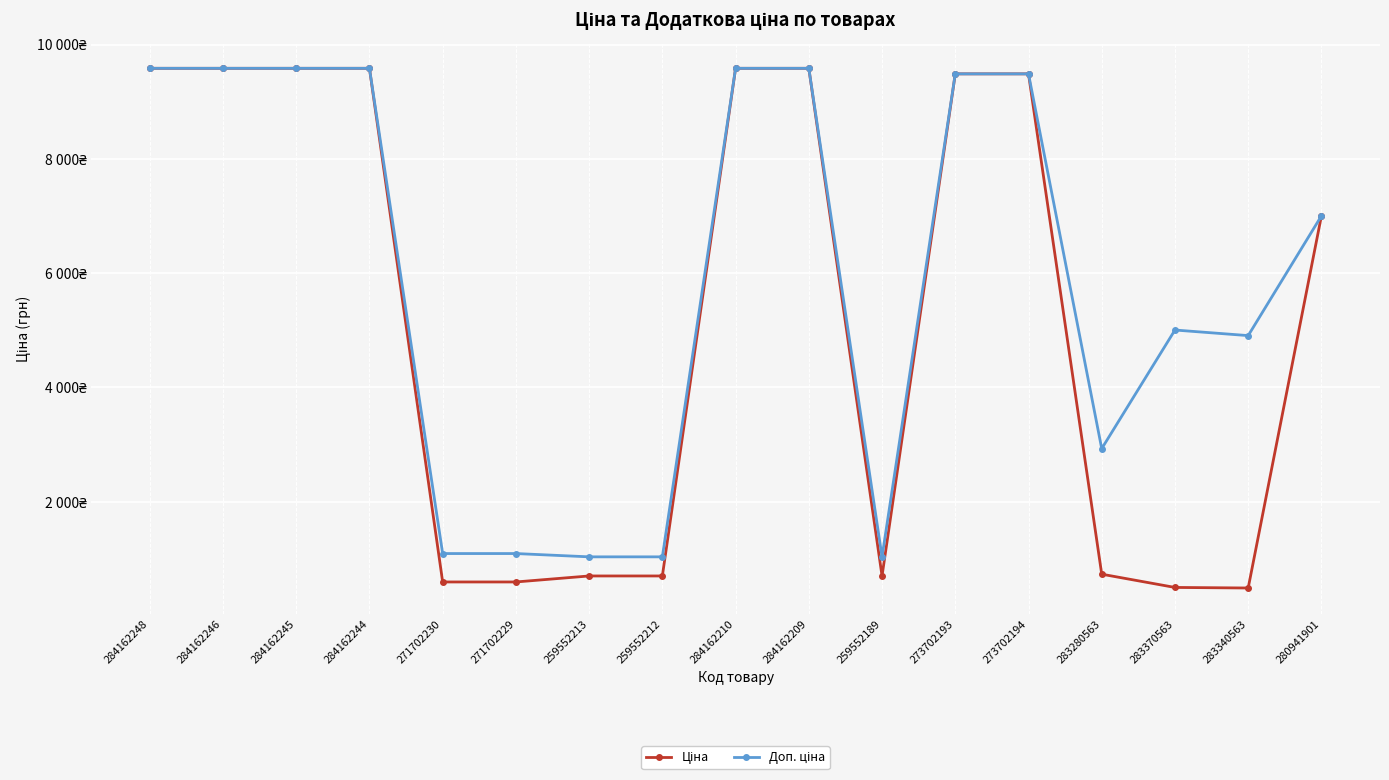

In Доп. ціна, how many points are lower than both neighbors (excluding endpoints)?

3